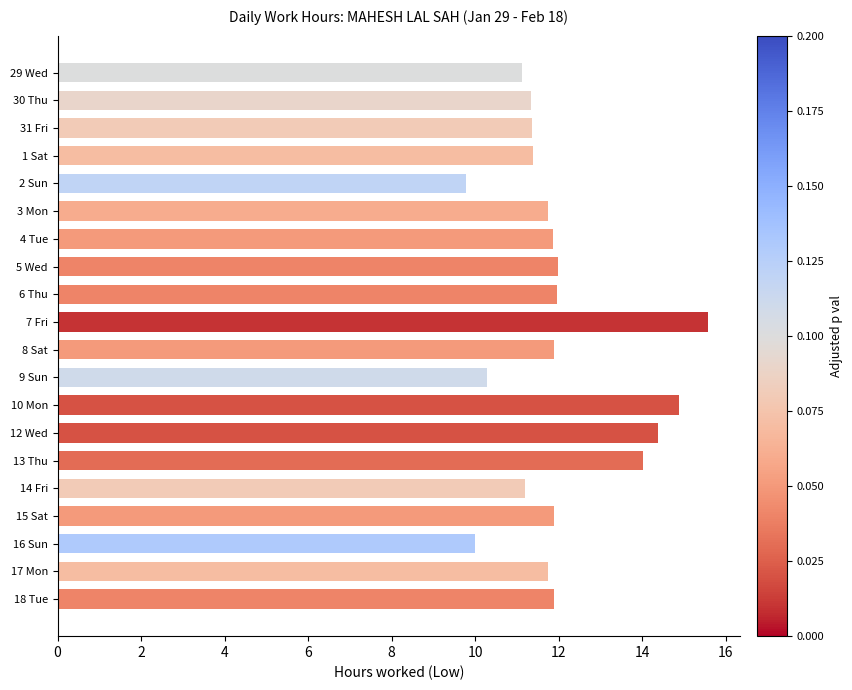

What position from the bottom is 31 Fri?

18